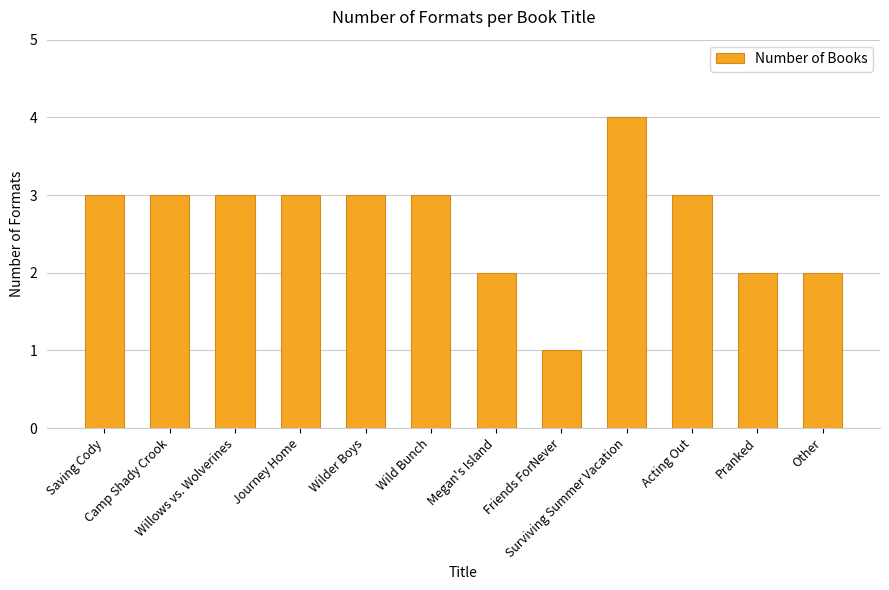

What is the label of the 10th bar from the right?

Willows vs. Wolverines